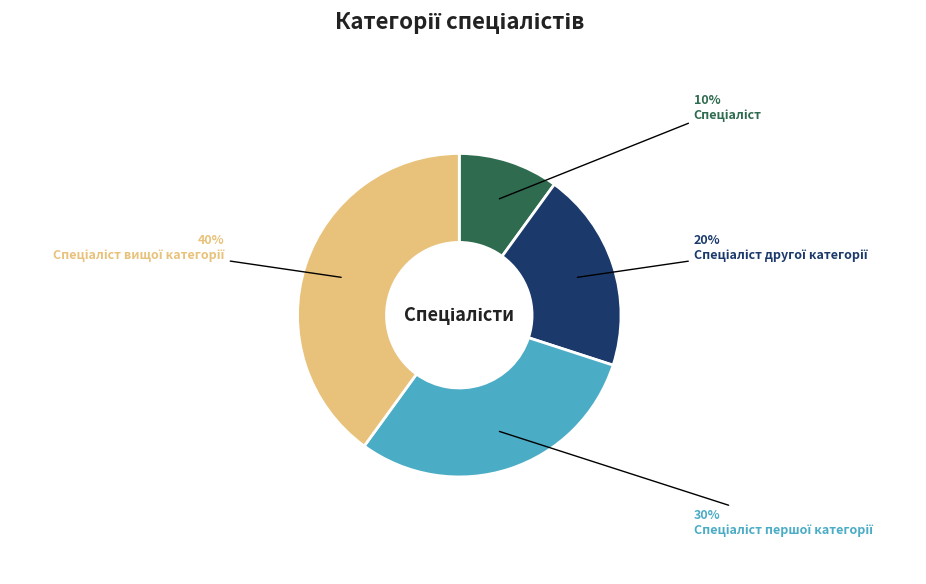

Is there a majority slice in this chart?

No